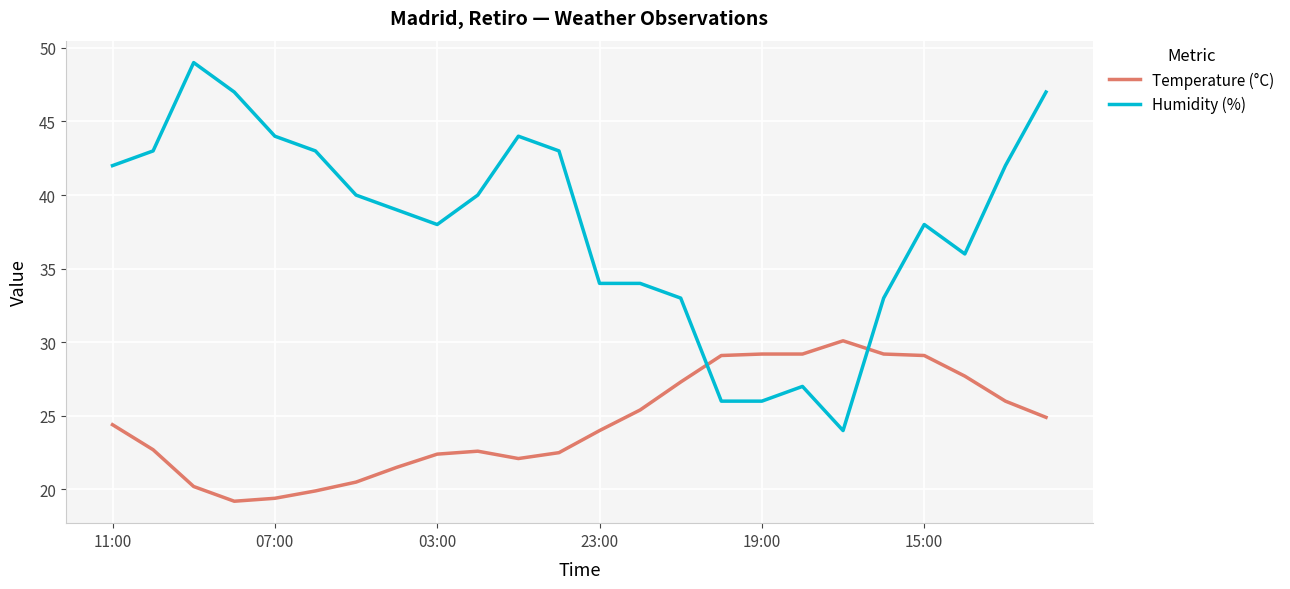

Rank the series by their maximum value, from highest to lowest.

Humidity (%), Temperature (°C)